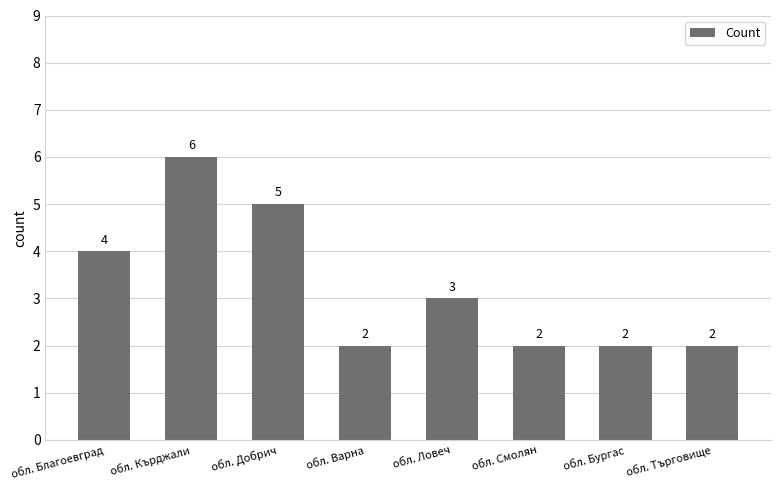

Is it true that the value at обл. Ловеч is 3?

True